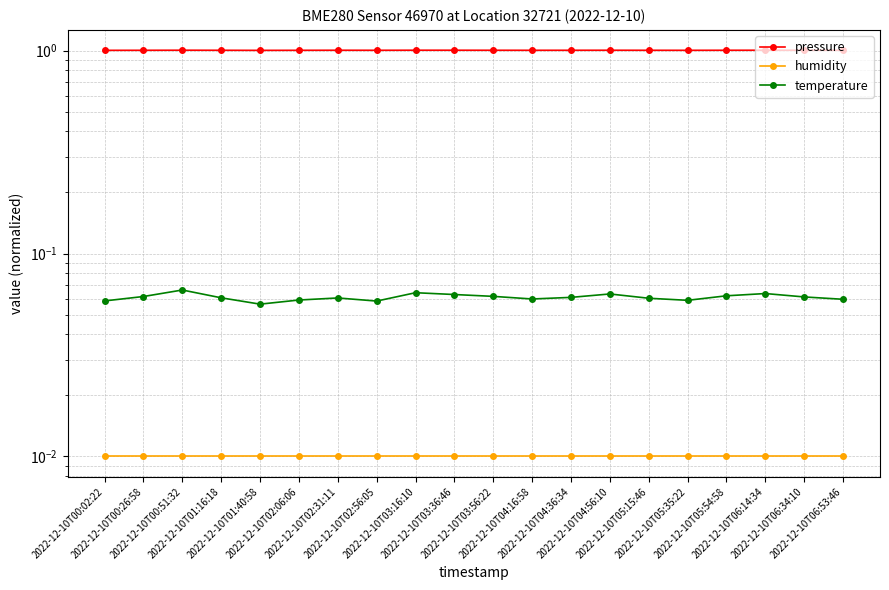

What are all the series names shown in the legend?

pressure, humidity, temperature